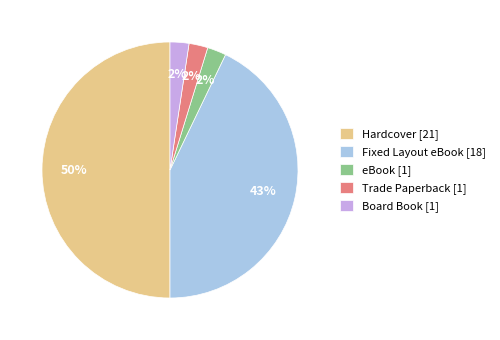

How many slices are in this pie chart?

5